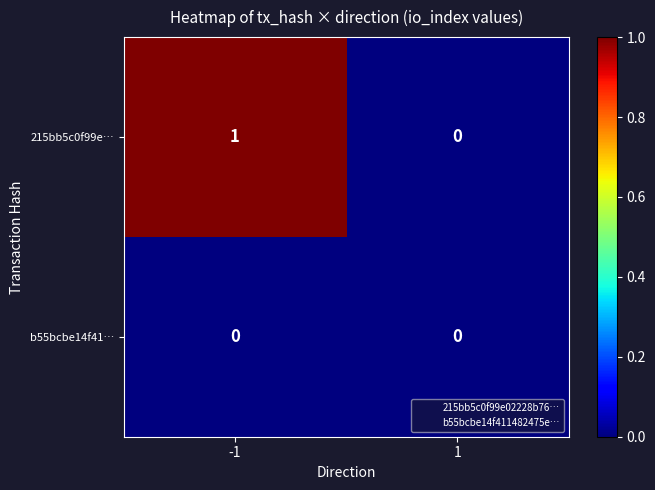

Which series changed the most between -1 and 1?

215bb5c0f99e…